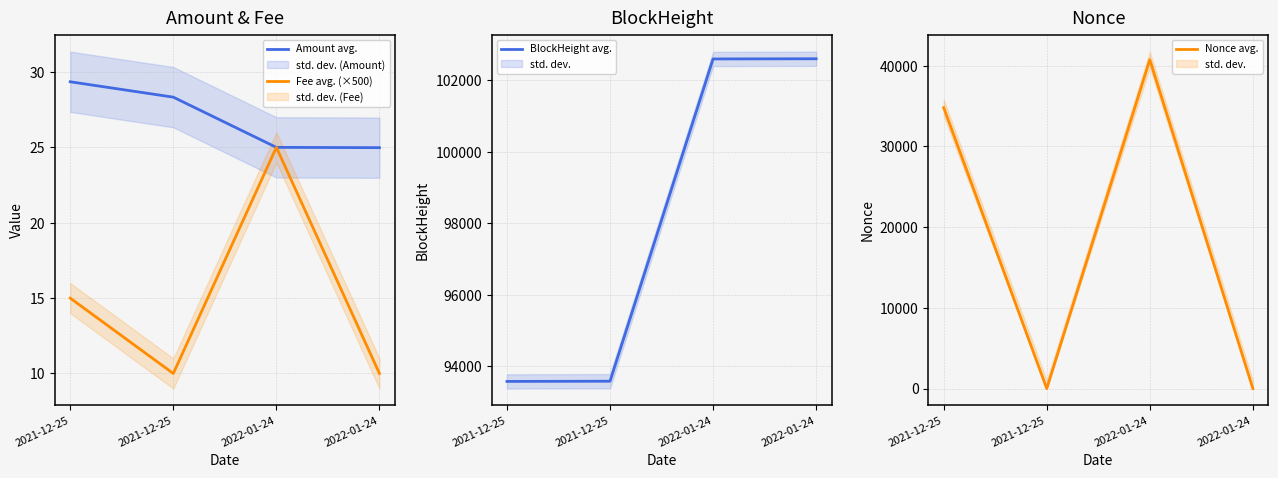

What are all the series names shown in the legend?

Amount avg., Fee avg. (×500), BlockHeight avg., Nonce avg.